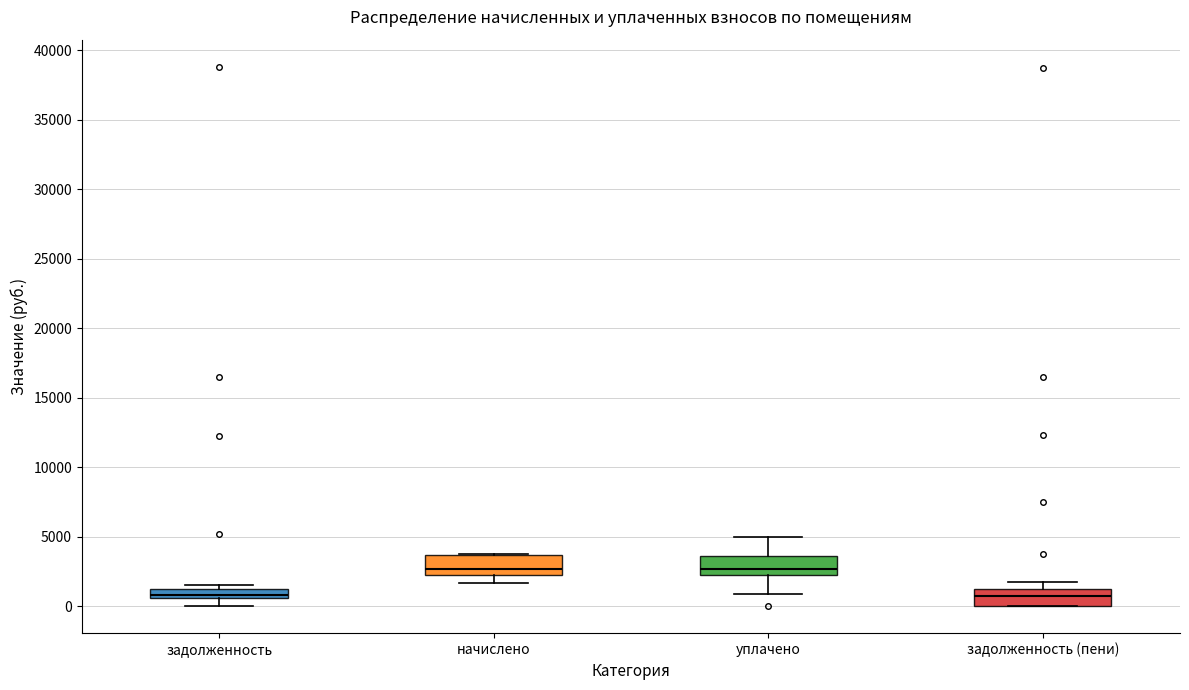

Where does the lower whisker of the box for начислено end on the y-axis? The values are not printed on the chart, so give them approximately, as read against the axis.

1500